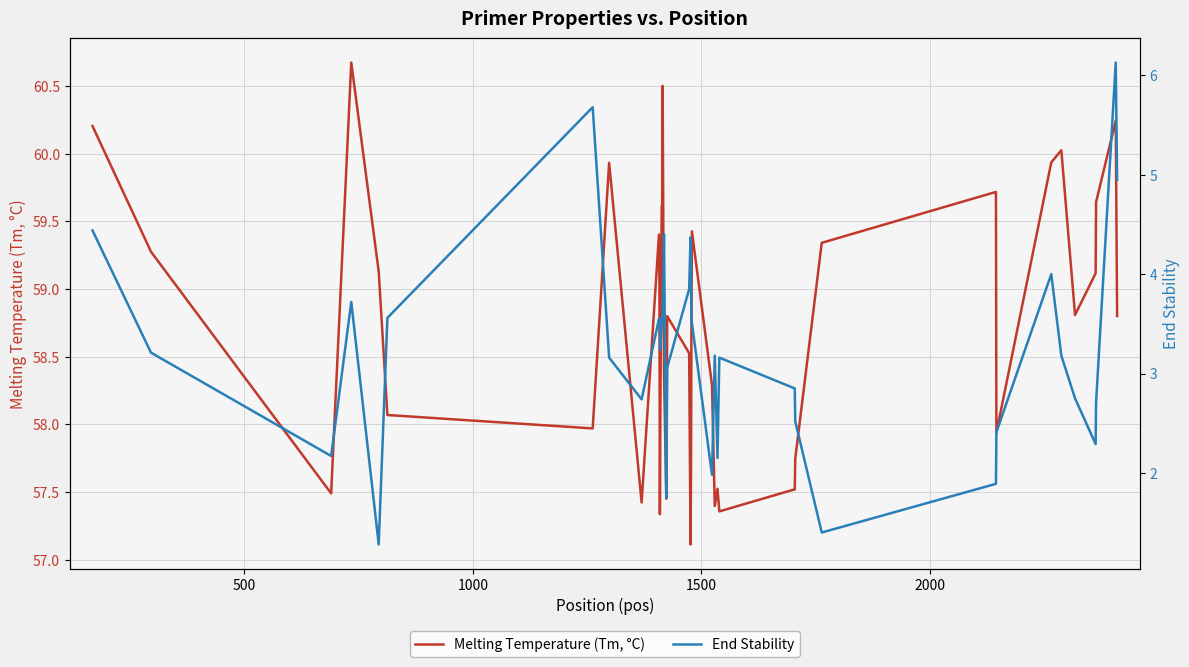

How many data points in Melting Temperature (Tm, °C) are less than 58?

13